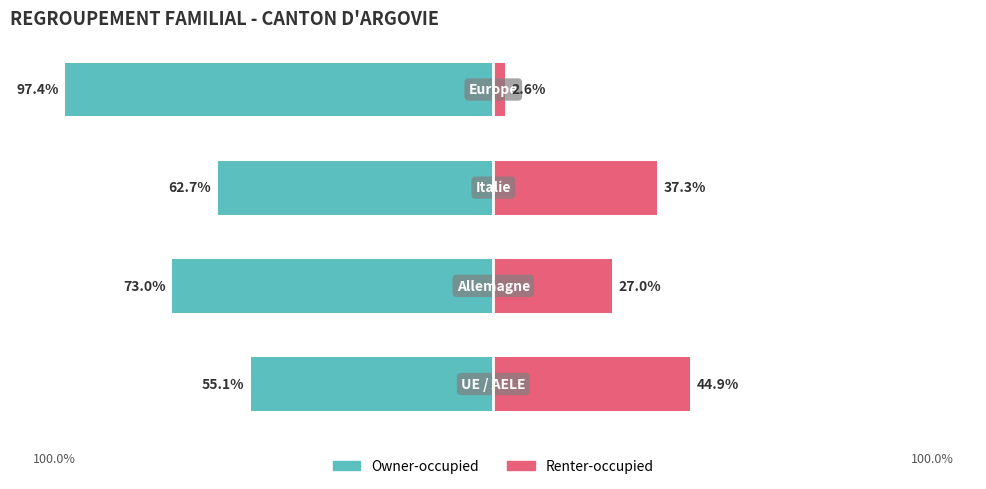

What is the sum of the Owner-occupied values at 0 and 3?

-152.5